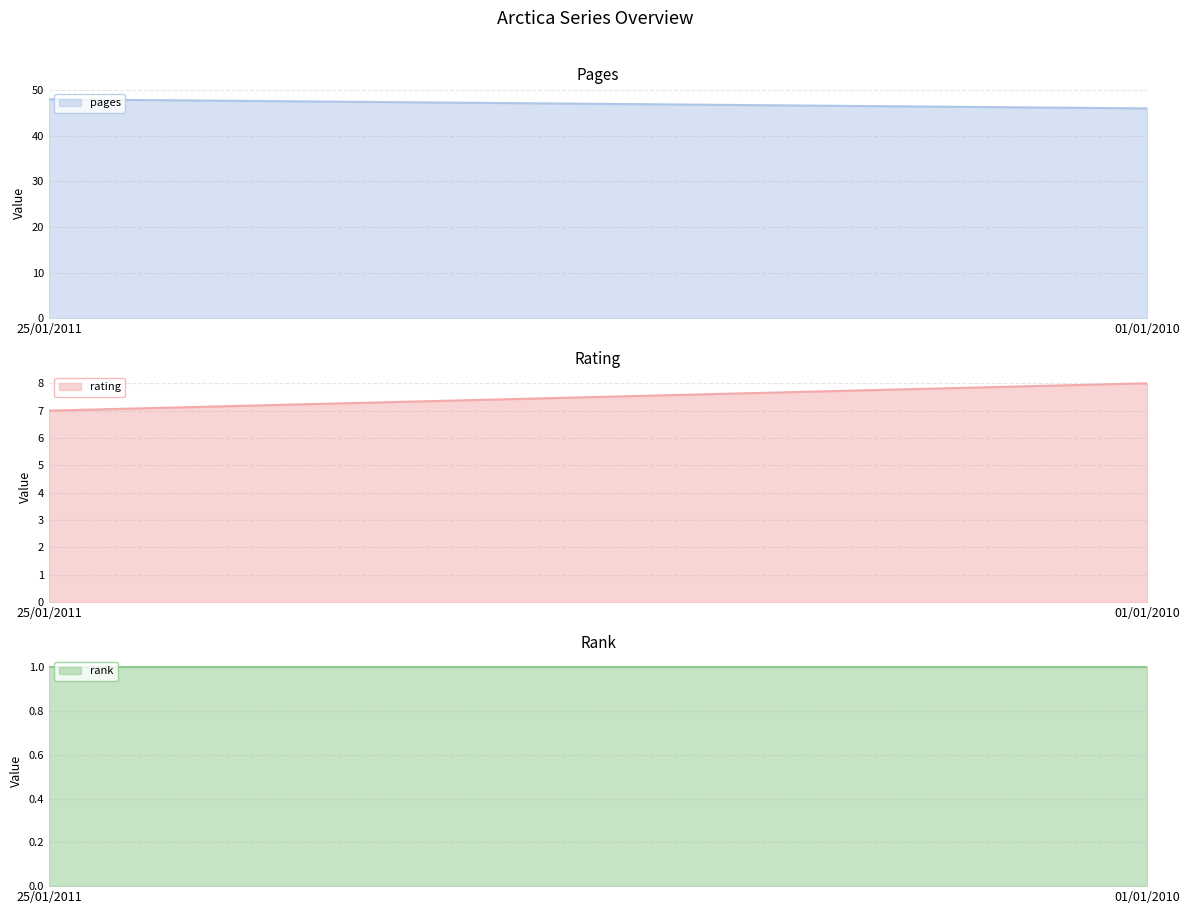

Rank the categories by rank value from highest to lowest.

25/01/2011, 01/01/2010